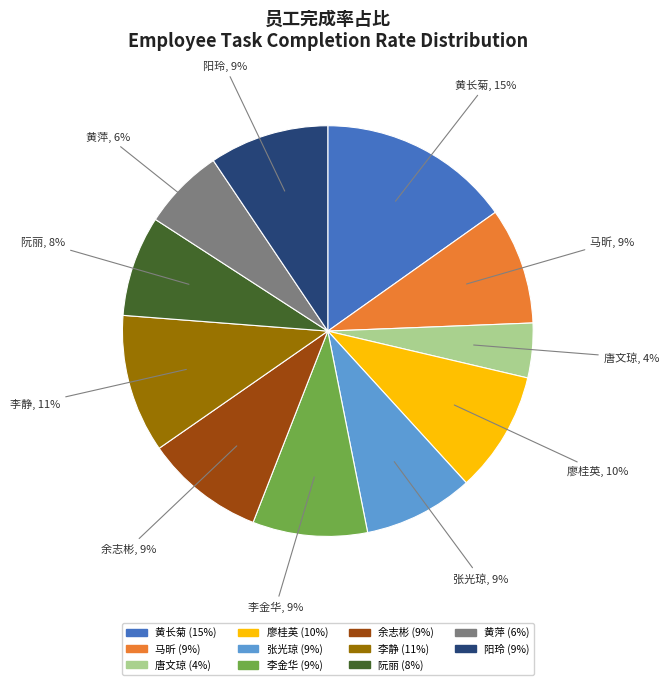

The 阮丽 slice represents 8% of the pie. True or false?

True